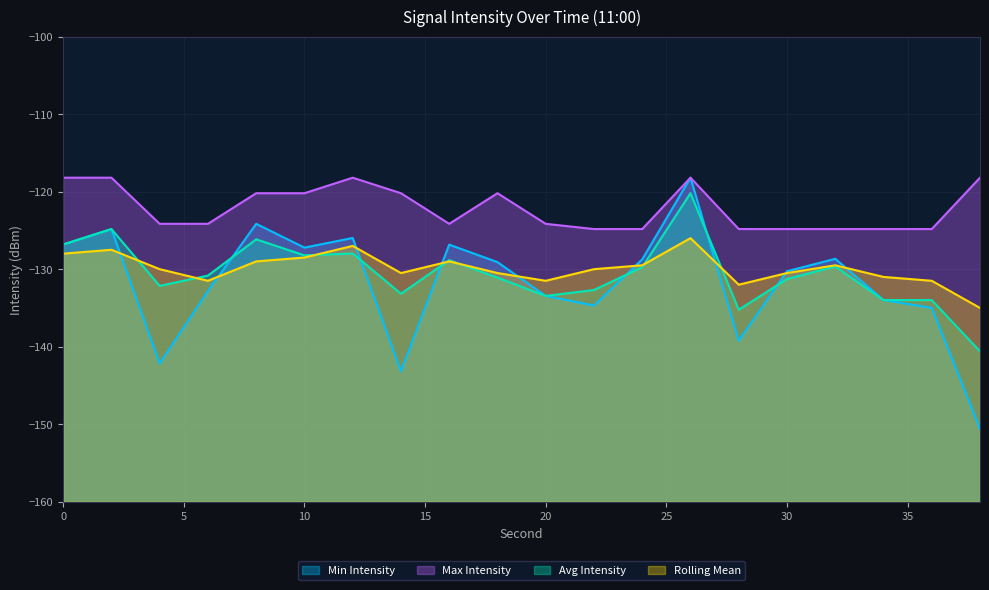

True or false: Avg Intensity and Rolling Mean cross at least once.

True